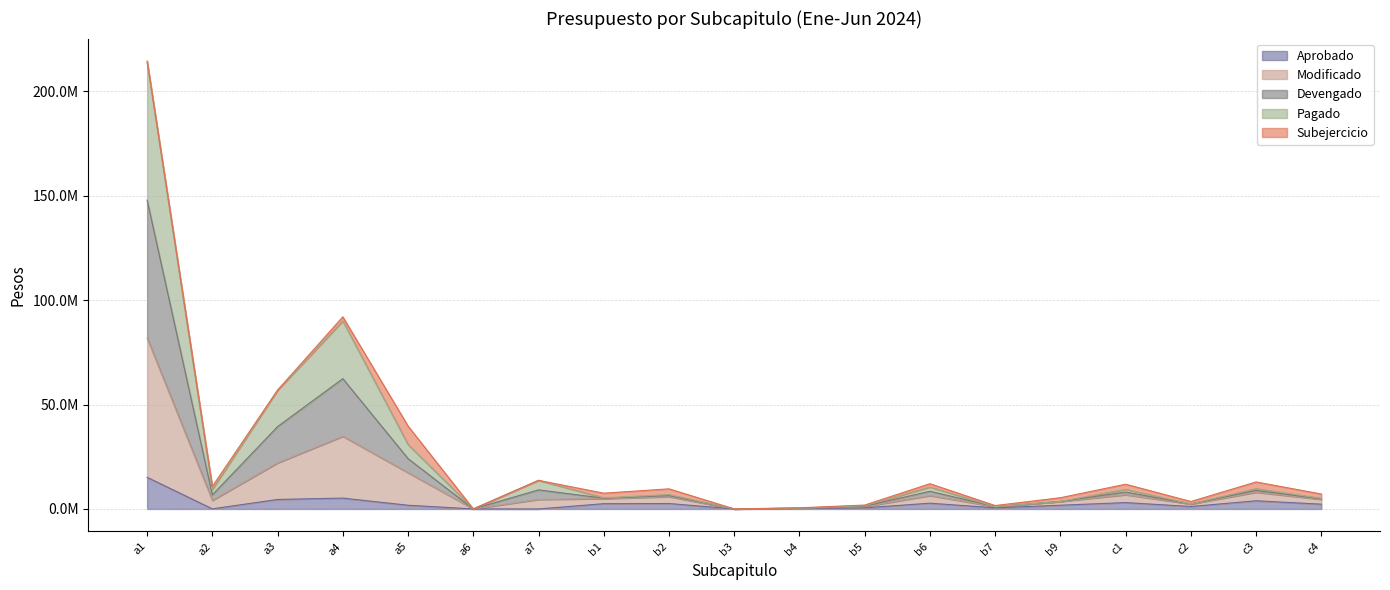

In Modificado, how many points are higher than both neighbors (excluding endpoints)?

6